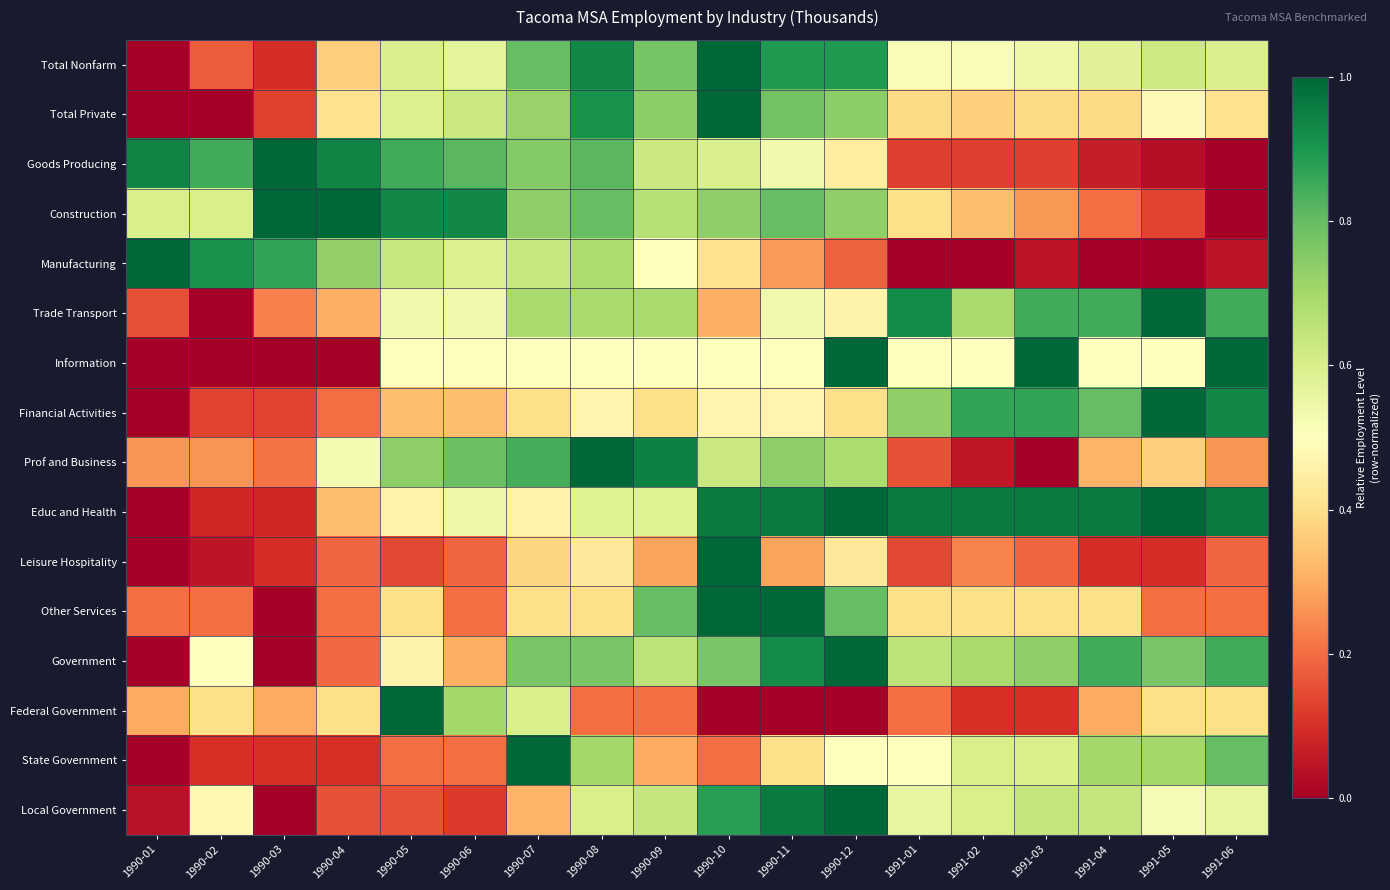

Reading left to right, extract all data points from this chart.

Total Nonfarm: 1990-01=0.0	1990-02=0.2	1990-03=0.1	1990-04=0.4	1990-05=0.6	1990-06=0.6	1990-07=0.8	1990-08=0.9	1990-09=0.8	1990-10=1.0	1990-11=0.9	1990-12=0.9	1991-01=0.5	1991-02=0.5	1991-03=0.5	1991-04=0.6	1991-05=0.6	1991-06=0.6
Total Private: 1990-01=0.0	1990-02=0.0	1990-03=0.1	1990-04=0.4	1990-05=0.6	1990-06=0.6	1990-07=0.7	1990-08=0.9	1990-09=0.7	1990-10=1.0	1990-11=0.8	1990-12=0.7	1991-01=0.4	1991-02=0.4	1991-03=0.4	1991-04=0.4	1991-05=0.5	1991-06=0.4
Goods Producing: 1990-01=0.9	1990-02=0.8	1990-03=1.0	1990-04=0.9	1990-05=0.8	1990-06=0.8	1990-07=0.8	1990-08=0.8	1990-09=0.6	1990-10=0.6	1990-11=0.5	1990-12=0.4	1991-01=0.1	1991-02=0.1	1991-03=0.1	1991-04=0.1	1991-05=0.0	1991-06=0.0
Construction: 1990-01=0.6	1990-02=0.6	1990-03=1.0	1990-04=1.0	1990-05=0.9	1990-06=0.9	1990-07=0.7	1990-08=0.8	1990-09=0.7	1990-10=0.7	1990-11=0.8	1990-12=0.7	1991-01=0.4	1991-02=0.3	1991-03=0.3	1991-04=0.2	1991-05=0.1	1991-06=0.0
Manufacturing: 1990-01=1.0	1990-02=0.9	1990-03=0.9	1990-04=0.7	1990-05=0.6	1990-06=0.6	1990-07=0.6	1990-08=0.7	1990-09=0.5	1990-10=0.4	1990-11=0.3	1990-12=0.2	1991-01=0.0	1991-02=0.0	1991-03=0.0	1991-04=0.0	1991-05=0.0	1991-06=0.0
Trade Transport: 1990-01=0.2	1990-02=0.0	1990-03=0.2	1990-04=0.3	1990-05=0.5	1990-06=0.5	1990-07=0.7	1990-08=0.7	1990-09=0.7	1990-10=0.3	1990-11=0.5	1990-12=0.5	1991-01=0.9	1991-02=0.7	1991-03=0.8	1991-04=0.8	1991-05=1.0	1991-06=0.8
Information: 1990-01=0.0	1990-02=0.0	1990-03=0.0	1990-04=0.0	1990-05=0.5	1990-06=0.5	1990-07=0.5	1990-08=0.5	1990-09=0.5	1990-10=0.5	1990-11=0.5	1990-12=1.0	1991-01=0.5	1991-02=0.5	1991-03=1.0	1991-04=0.5	1991-05=0.5	1991-06=1.0
Financial Activities: 1990-01=0.0	1990-02=0.1	1990-03=0.1	1990-04=0.2	1990-05=0.3	1990-06=0.3	1990-07=0.4	1990-08=0.5	1990-09=0.4	1990-10=0.5	1990-11=0.5	1990-12=0.4	1991-01=0.7	1991-02=0.9	1991-03=0.9	1991-04=0.8	1991-05=1.0	1991-06=0.9
Prof and Business: 1990-01=0.3	1990-02=0.3	1990-03=0.2	1990-04=0.5	1990-05=0.7	1990-06=0.8	1990-07=0.8	1990-08=1.0	1990-09=0.9	1990-10=0.6	1990-11=0.7	1990-12=0.7	1991-01=0.2	1991-02=0.1	1991-03=0.0	1991-04=0.3	1991-05=0.4	1991-06=0.3
Educ and Health: 1990-01=0.0	1990-02=0.1	1990-03=0.1	1990-04=0.3	1990-05=0.5	1990-06=0.5	1990-07=0.5	1990-08=0.6	1990-09=0.6	1990-10=1.0	1990-11=1.0	1990-12=1.0	1991-01=1.0	1991-02=1.0	1991-03=1.0	1991-04=1.0	1991-05=1.0	1991-06=1.0
Leisure Hospitality: 1990-01=0.0	1990-02=0.0	1990-03=0.1	1990-04=0.2	1990-05=0.1	1990-06=0.2	1990-07=0.4	1990-08=0.4	1990-09=0.3	1990-10=1.0	1990-11=0.3	1990-12=0.4	1991-01=0.1	1991-02=0.2	1991-03=0.2	1991-04=0.1	1991-05=0.1	1991-06=0.2
Other Services: 1990-01=0.2	1990-02=0.2	1990-03=0.0	1990-04=0.2	1990-05=0.4	1990-06=0.2	1990-07=0.4	1990-08=0.4	1990-09=0.8	1990-10=1.0	1990-11=1.0	1990-12=0.8	1991-01=0.4	1991-02=0.4	1991-03=0.4	1991-04=0.4	1991-05=0.2	1991-06=0.2
Government: 1990-01=0.0	1990-02=0.5	1990-03=0.0	1990-04=0.2	1990-05=0.5	1990-06=0.3	1990-07=0.8	1990-08=0.8	1990-09=0.7	1990-10=0.8	1990-11=0.9	1990-12=1.0	1991-01=0.7	1991-02=0.7	1991-03=0.7	1991-04=0.8	1991-05=0.8	1991-06=0.8
Federal Government: 1990-01=0.3	1990-02=0.4	1990-03=0.3	1990-04=0.4	1990-05=1.0	1990-06=0.7	1990-07=0.6	1990-08=0.2	1990-09=0.2	1990-10=0.0	1990-11=0.0	1990-12=0.0	1991-01=0.2	1991-02=0.1	1991-03=0.1	1991-04=0.3	1991-05=0.4	1991-06=0.4
State Government: 1990-01=0.0	1990-02=0.1	1990-03=0.1	1990-04=0.1	1990-05=0.2	1990-06=0.2	1990-07=1.0	1990-08=0.7	1990-09=0.3	1990-10=0.2	1990-11=0.4	1990-12=0.5	1991-01=0.5	1991-02=0.6	1991-03=0.6	1991-04=0.7	1991-05=0.7	1991-06=0.8
Local Government: 1990-01=0.0	1990-02=0.5	1990-03=0.0	1990-04=0.2	1990-05=0.2	1990-06=0.1	1990-07=0.3	1990-08=0.6	1990-09=0.6	1990-10=0.9	1990-11=1.0	1990-12=1.0	1991-01=0.6	1991-02=0.6	1991-03=0.6	1991-04=0.6	1991-05=0.5	1991-06=0.6